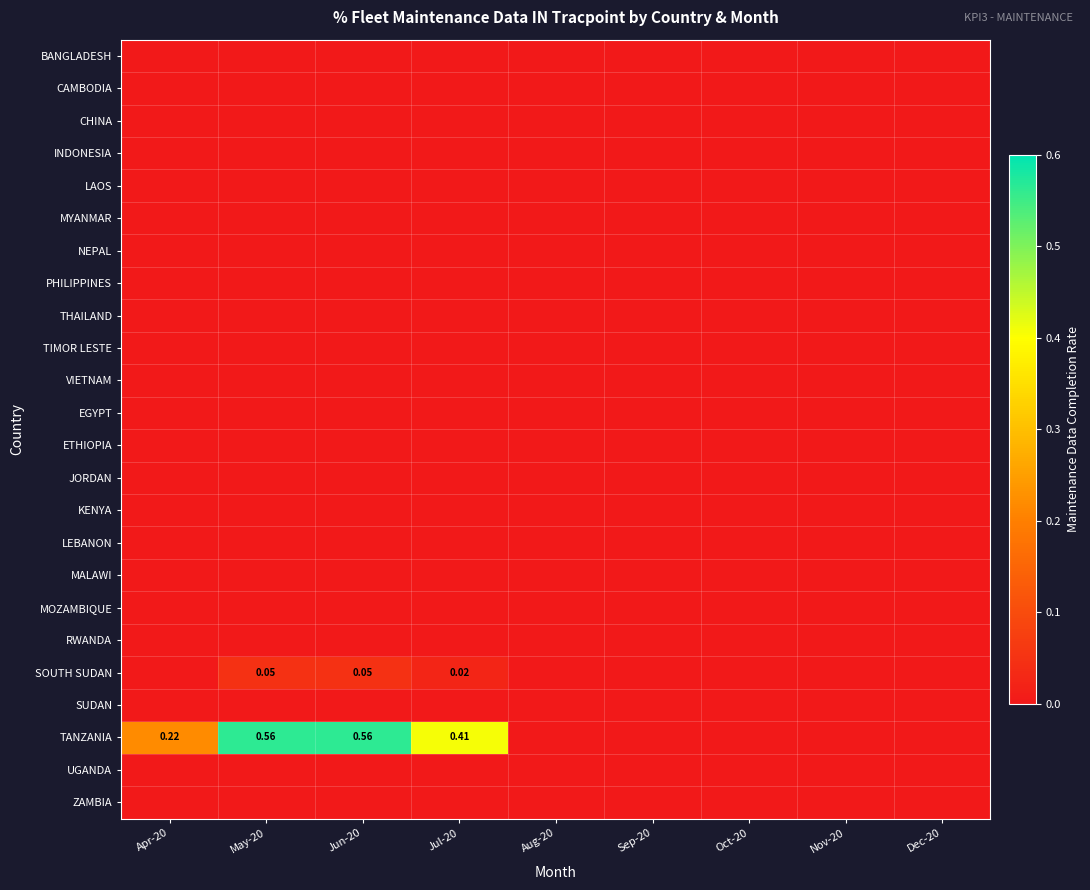

Count the number of categories in the chart.

9